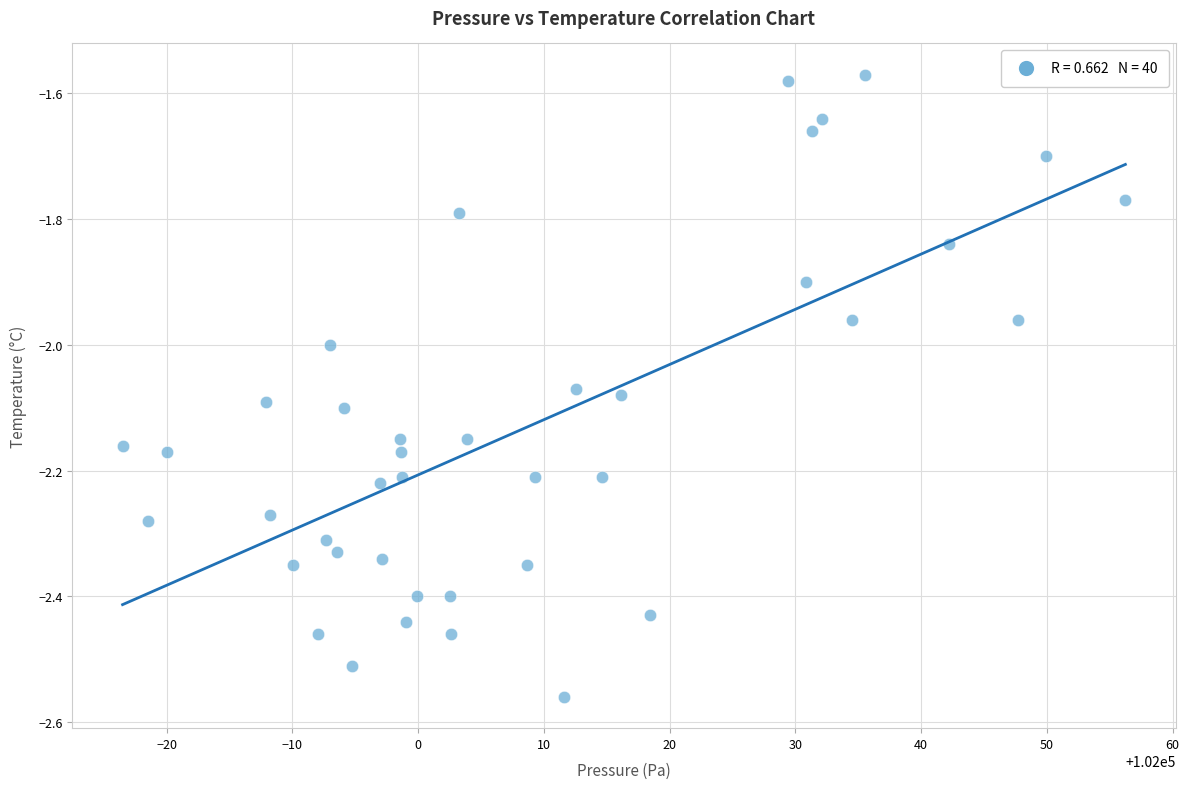

What is the range of Y values (max minus min)?

1.0